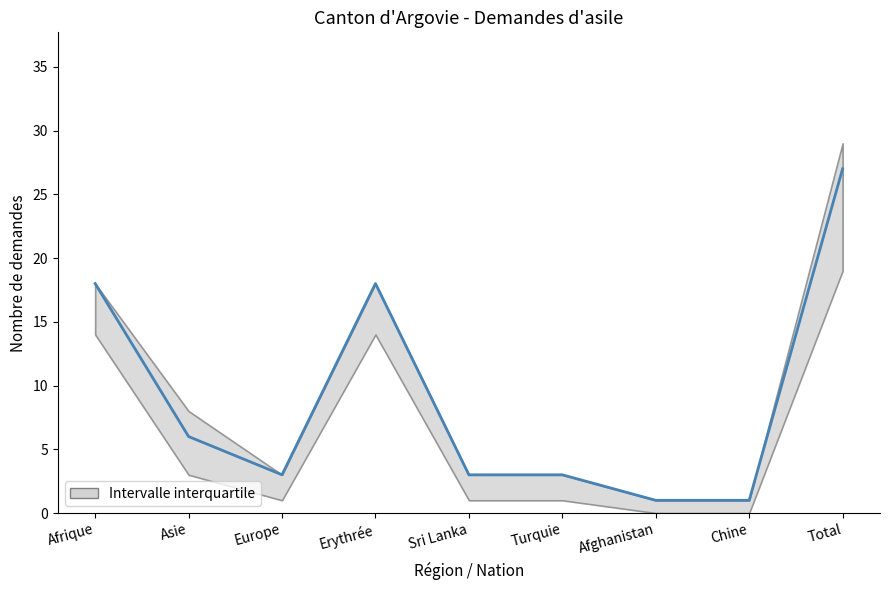

Which label corresponds to the largest value in the chart?

Total